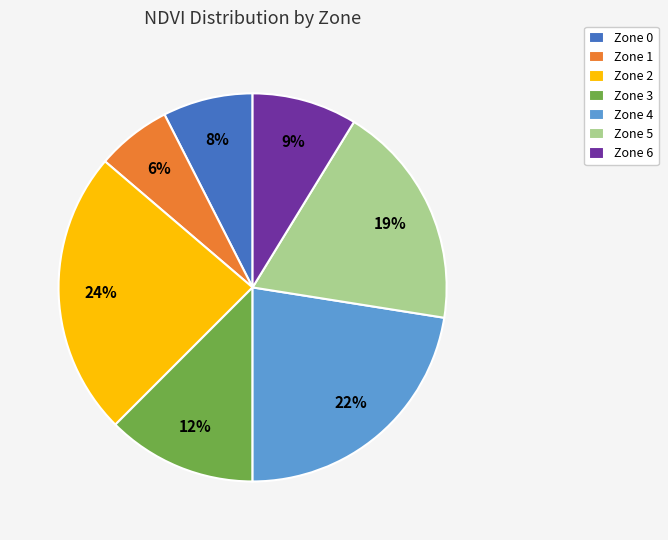

To the nearest percent, what is the average slice percentage?

14%